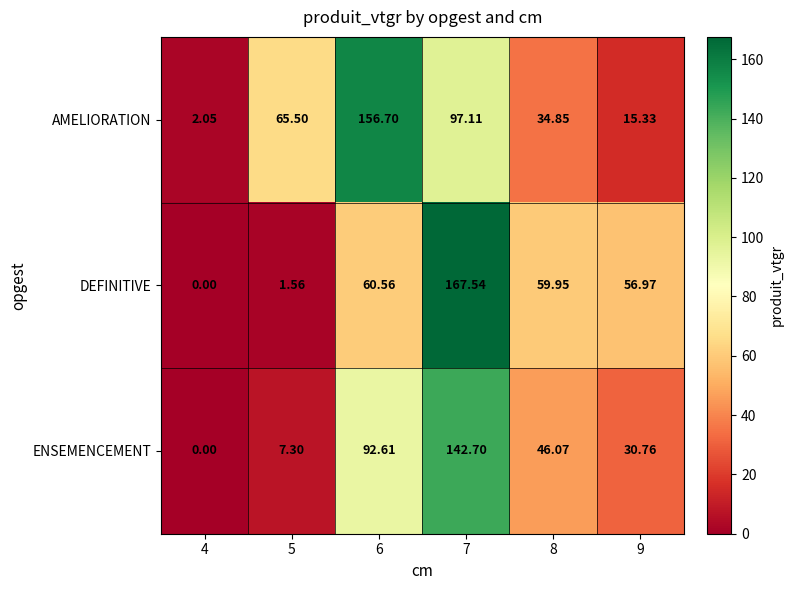

Is the value of DEFINITIVE at 4 greater than the value of ENSEMENCEMENT at 8?

No